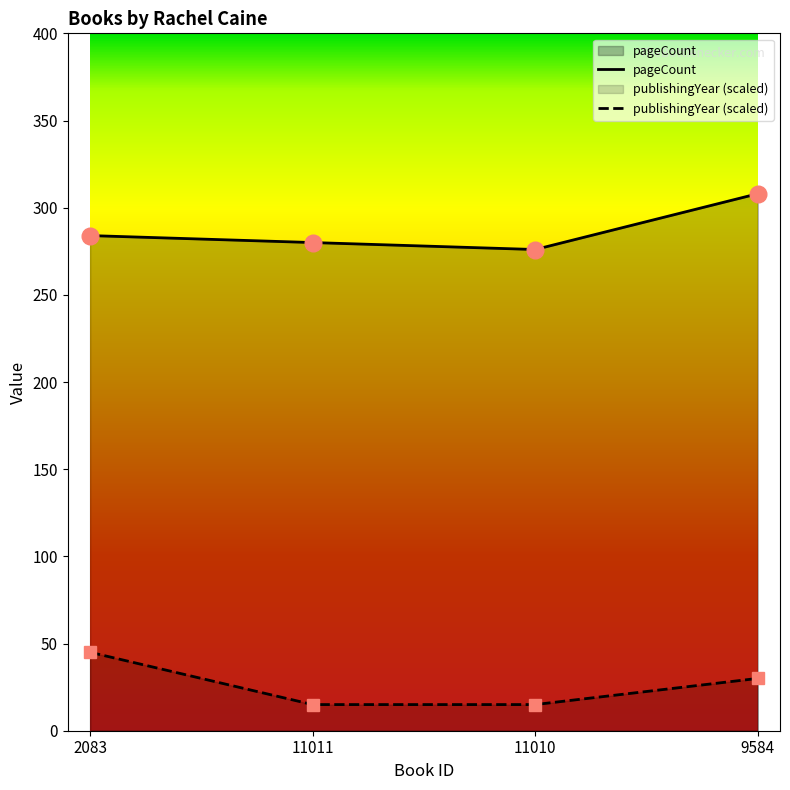

How many lines are shown in the chart?

2